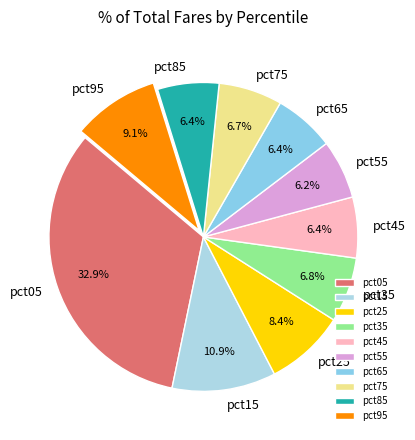

How many segments does this pie chart have?

10